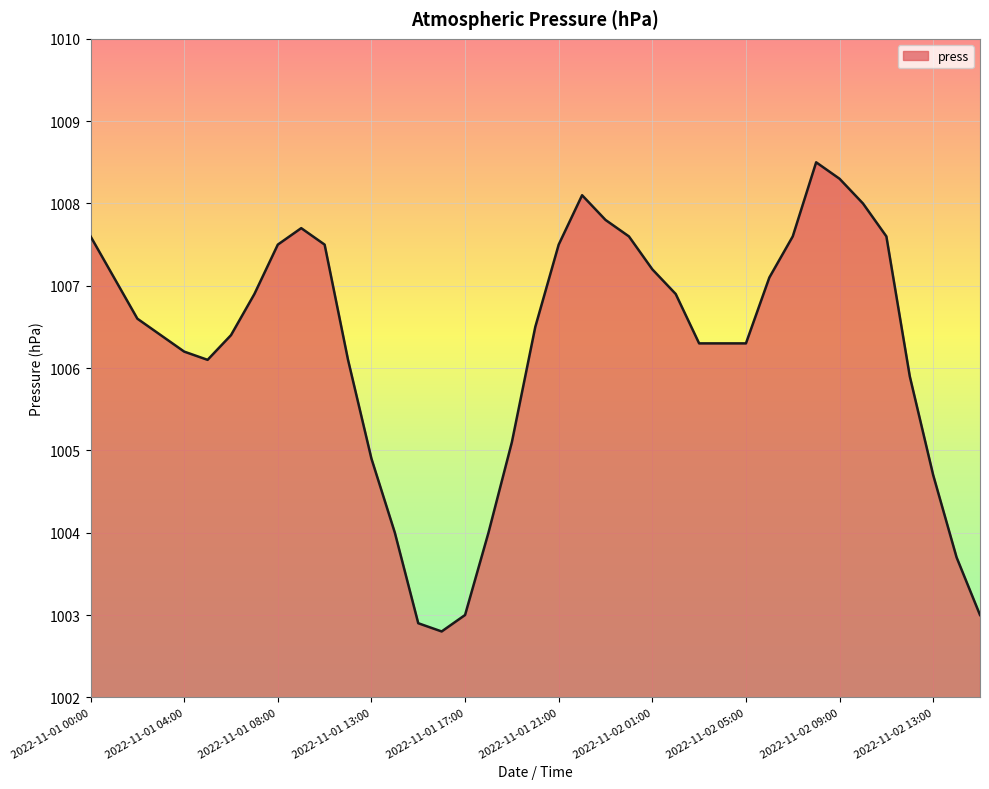

What is the maximum value shown in the chart?

1008.5